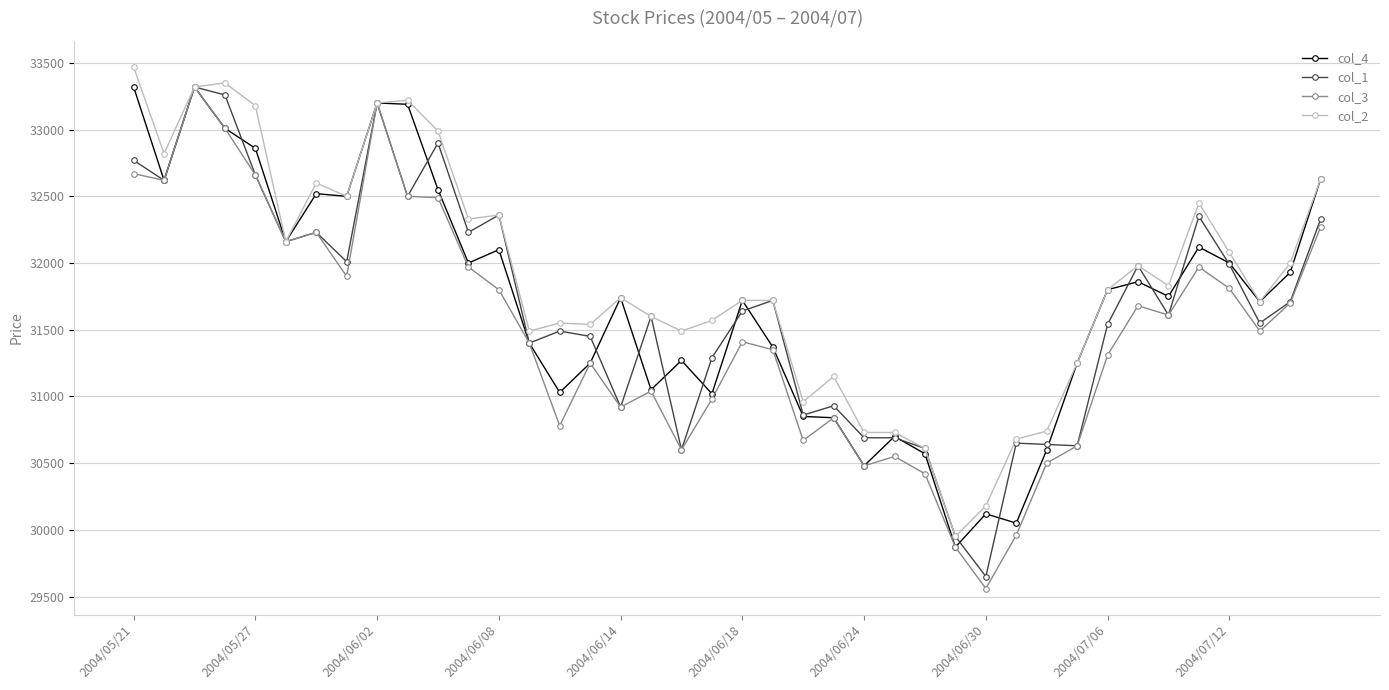

How many categories are shown in the chart?

40